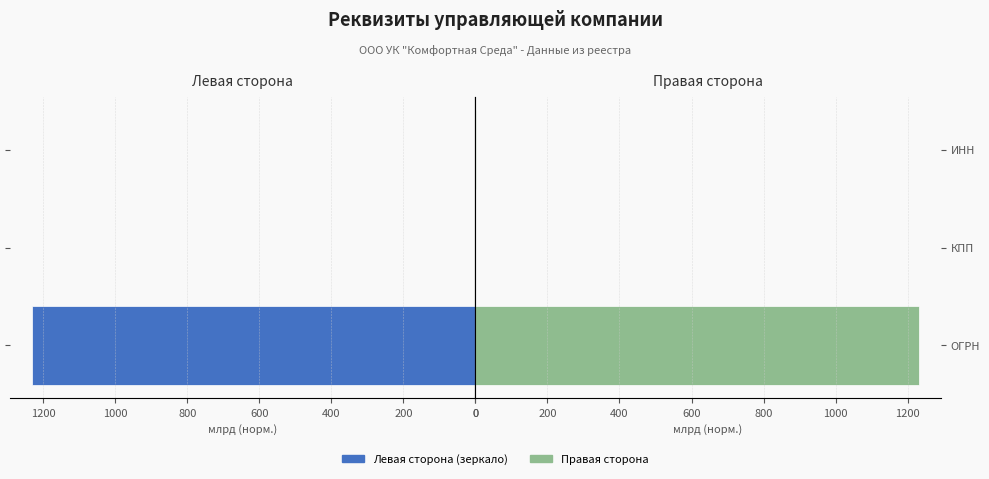

What is the change in value from ОГРН to ИНН?

-1229.9